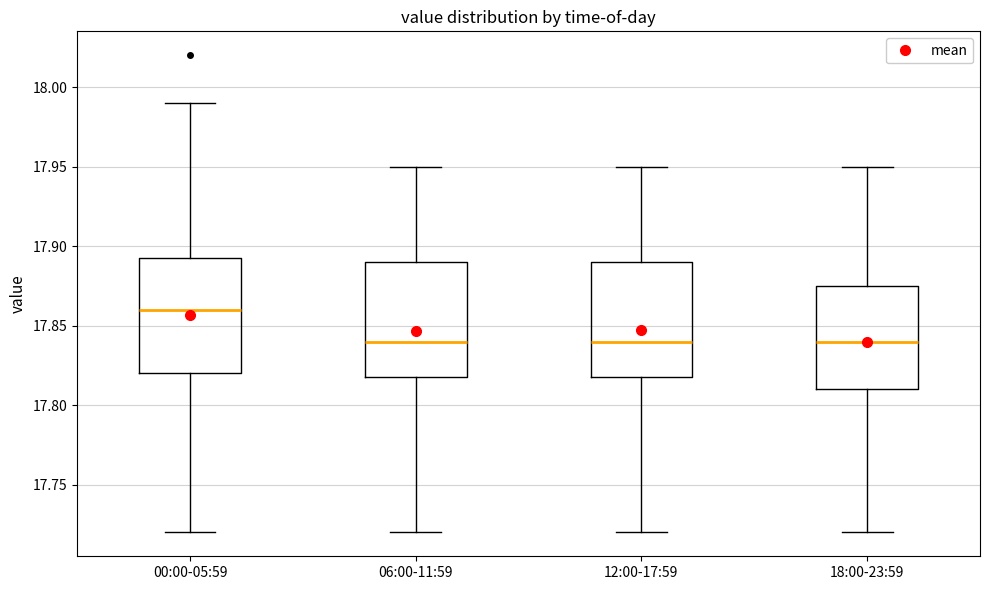

Where does the upper whisker of the box for 00:00-05:59 end on the y-axis? The values are not printed on the chart, so give them approximately, as read against the axis.

17.990